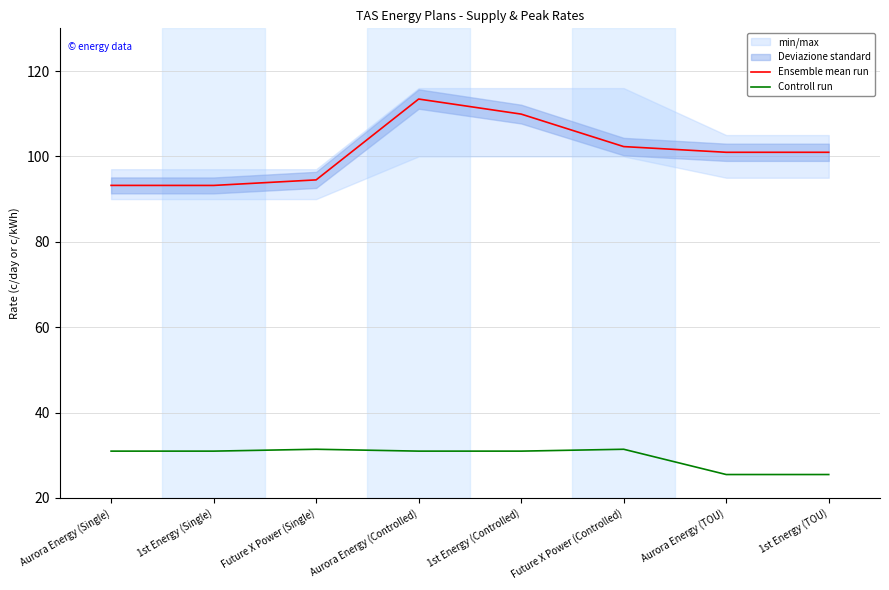

What is the difference between the Ensemble mean run values at Future X Power (Single) and Aurora Energy (Controlled)?

18.9